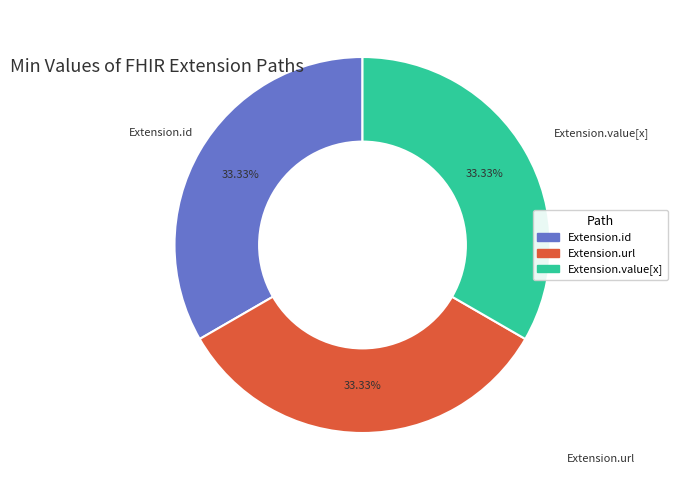

Is Extension.value[x] the majority of the pie?

No